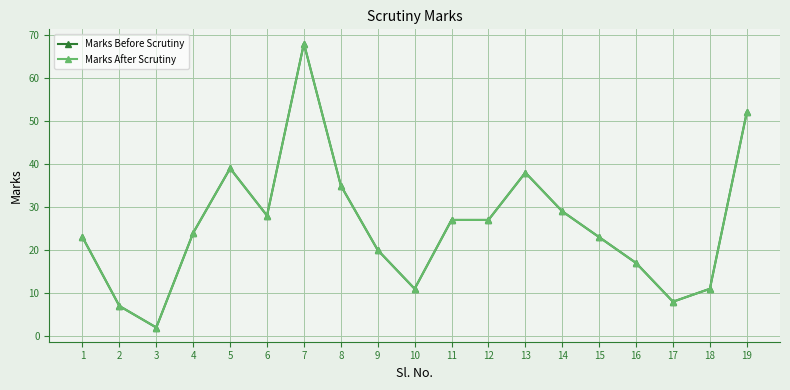

Is this an area chart (filled region under the line)?

No